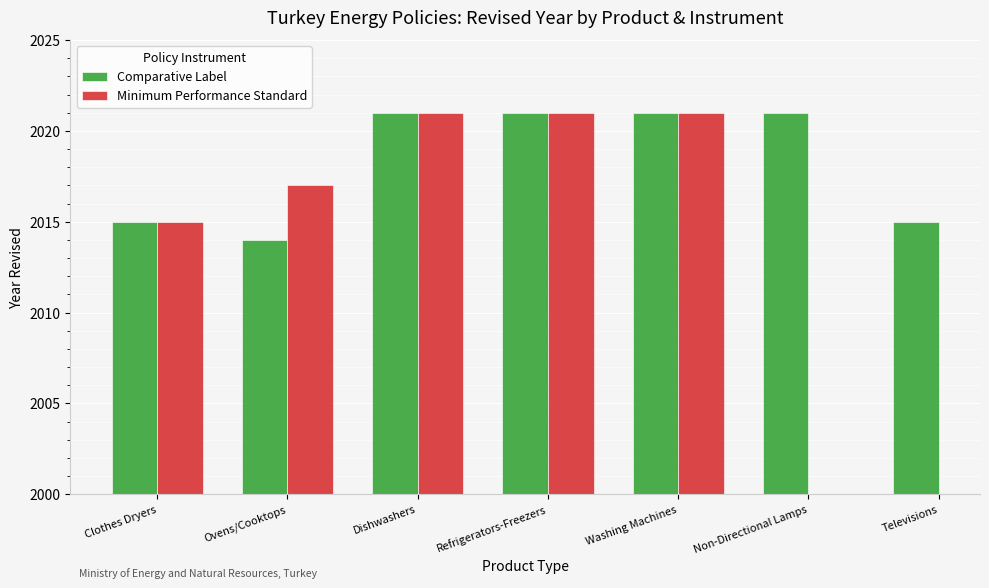

At which category does the chart reach its minimum across all series?

Ovens/Cooktops